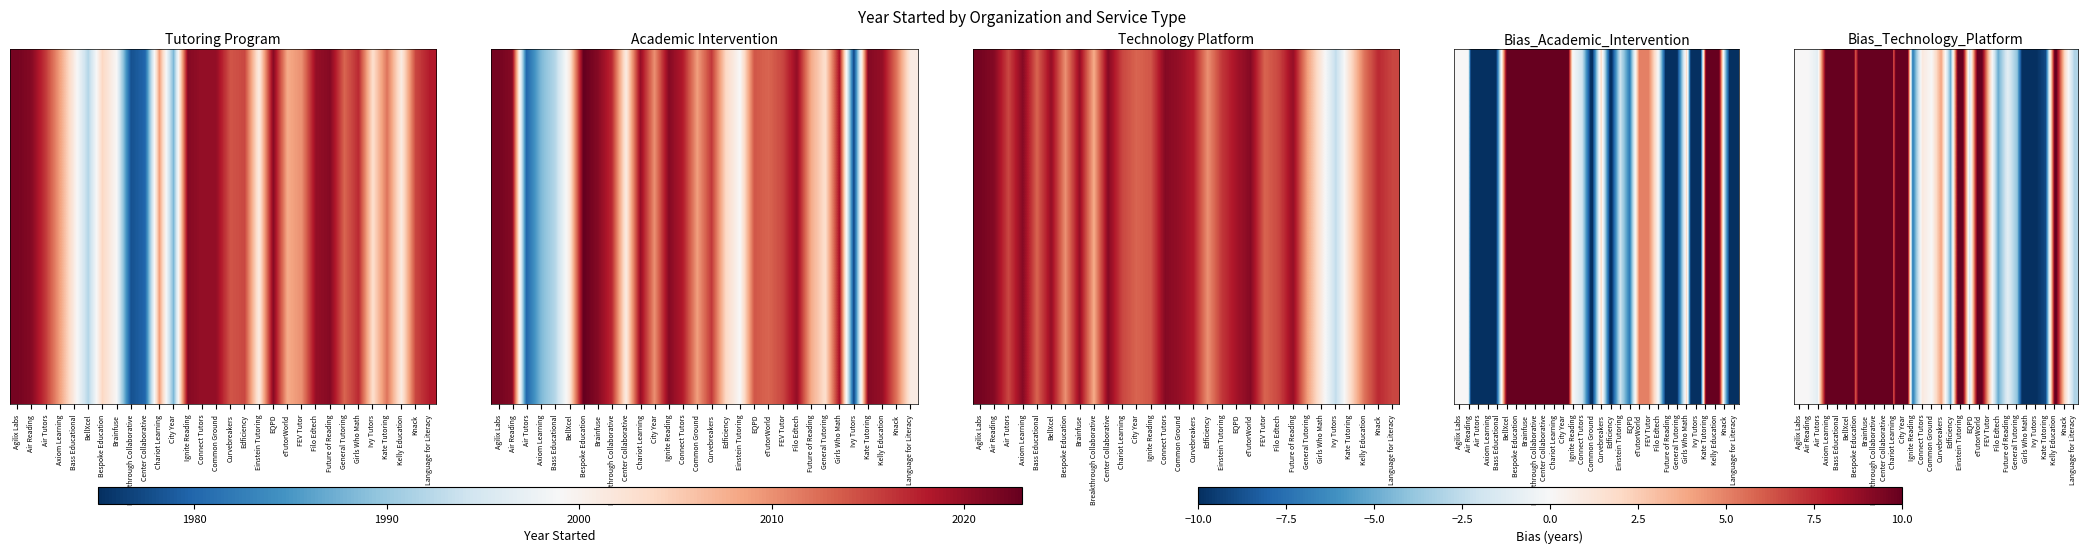

How many values are below zero?

11